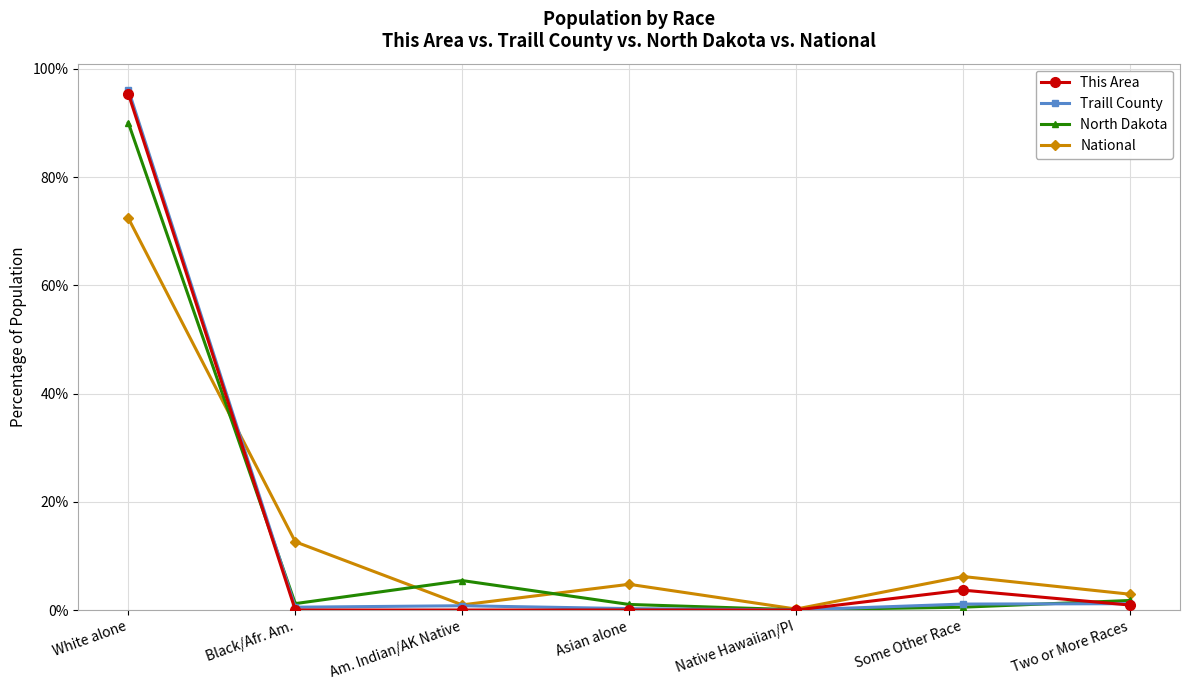

What position from the left is Black/Afr. Am.?

2